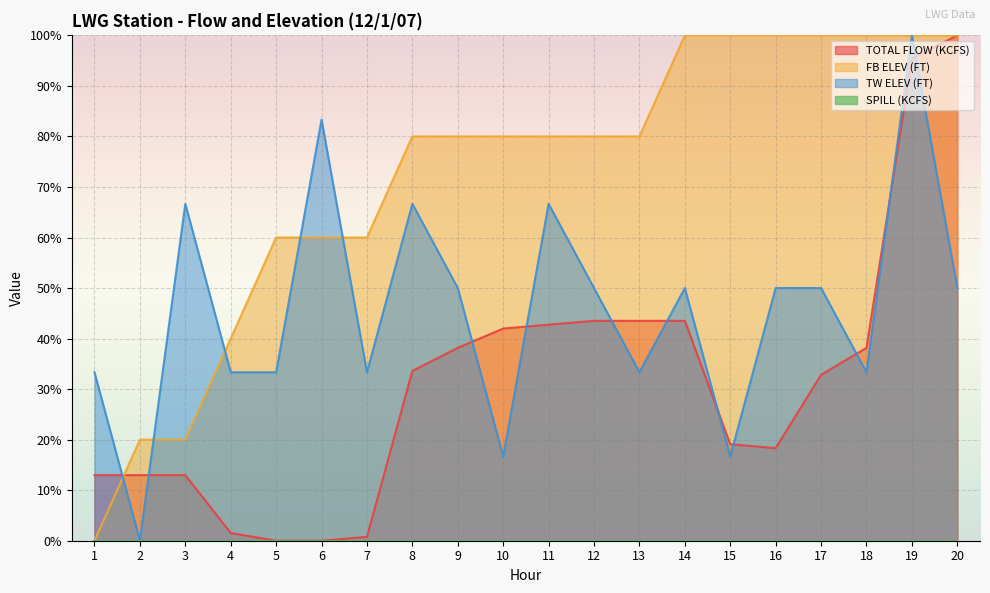

What is the maximum value shown in the chart?

100.0